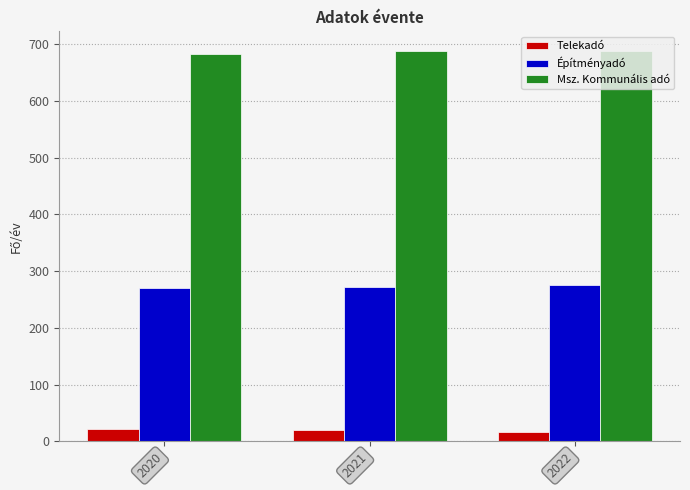

What is the smallest value displayed?

17